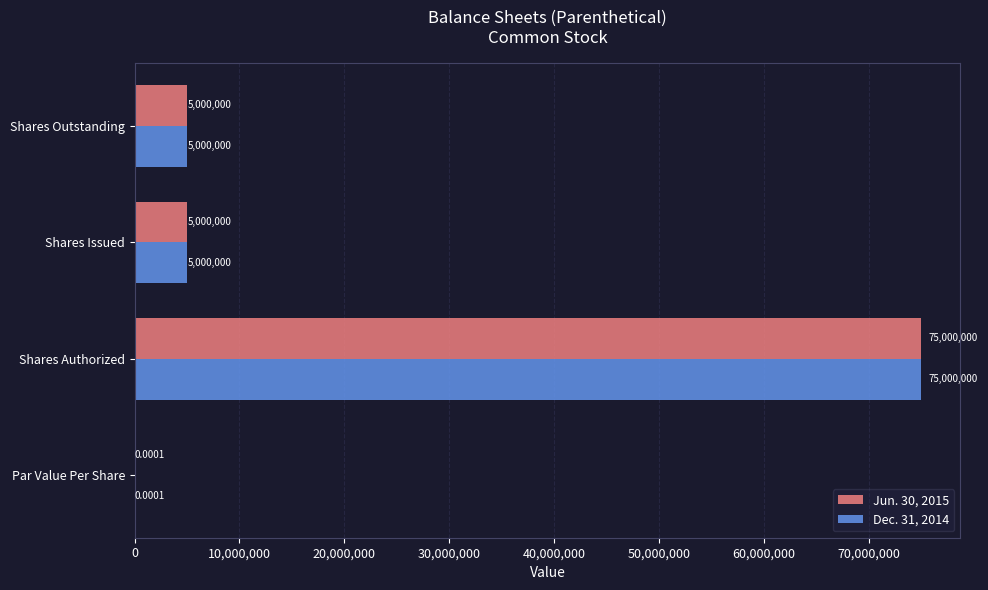

At which category is the sum across all series the highest?

Shares Authorized